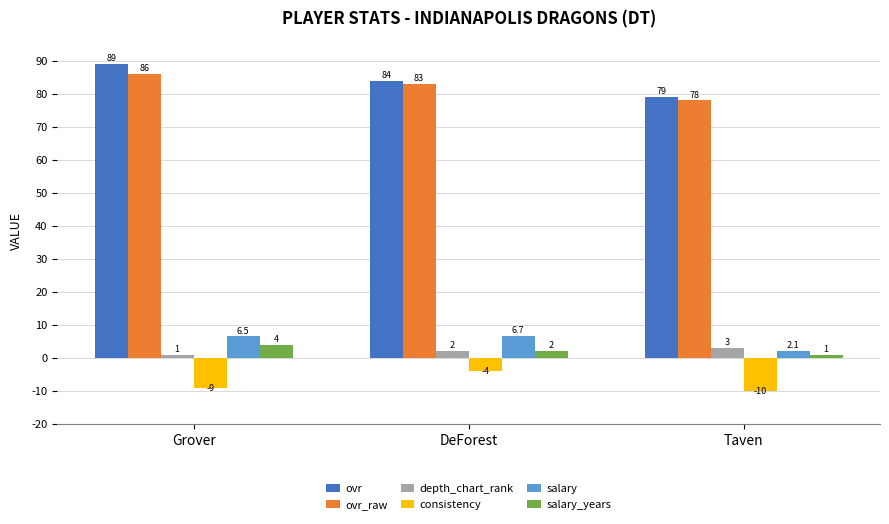

What is the average value of the ovr_raw series?

82.3